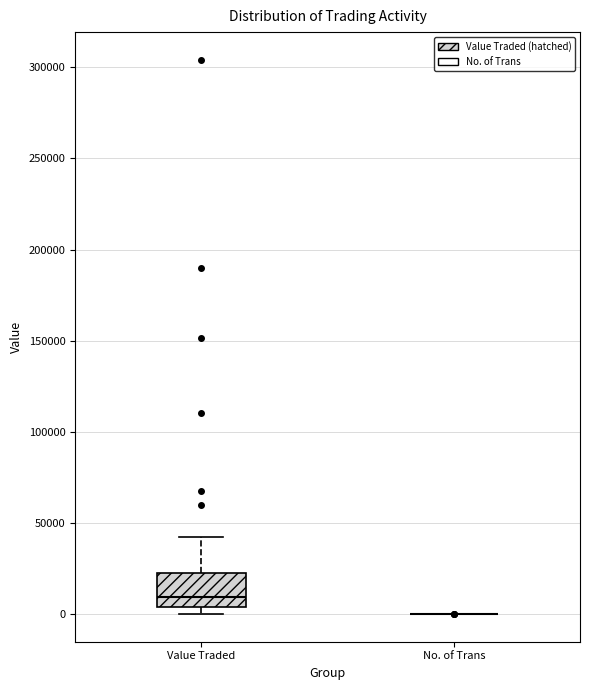

Reading left to right, transcribe this box plot: for each box, give where its median line is, the range the box spans, and where its two whiskers end, as read against the y-axis. The values are not printed on the chart, so give them approximately, as read against the axis.

Value Traded: median 10000, box 5000 to 20000, whiskers 0 to 40000
No. of Trans: box collapsed to a line at 0, whiskers 0 to 0